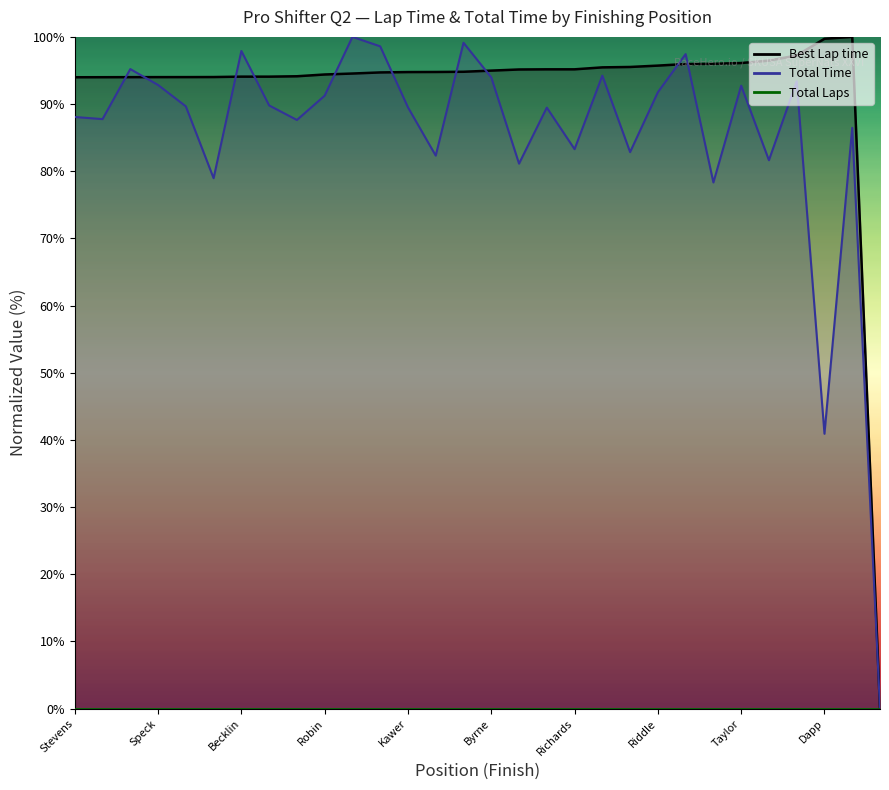

What is the label of the 25th point from the right?

Hendricks